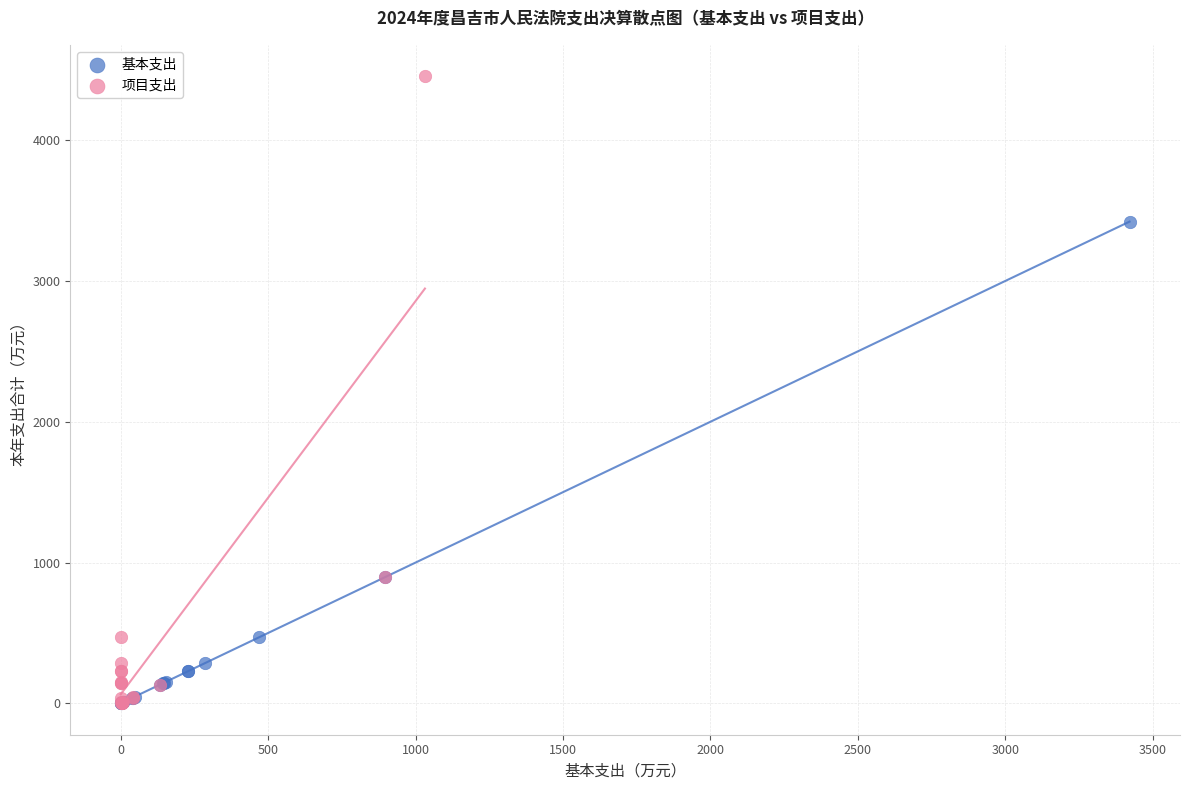

Which series has the widest spread of Y values?

项目支出